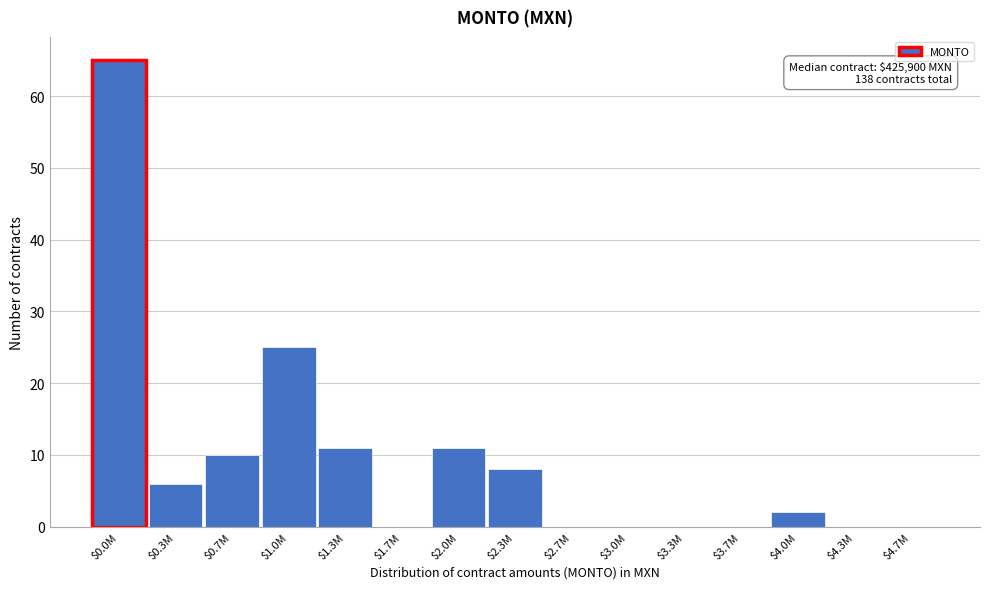

What is the maximum value shown in the chart?

65